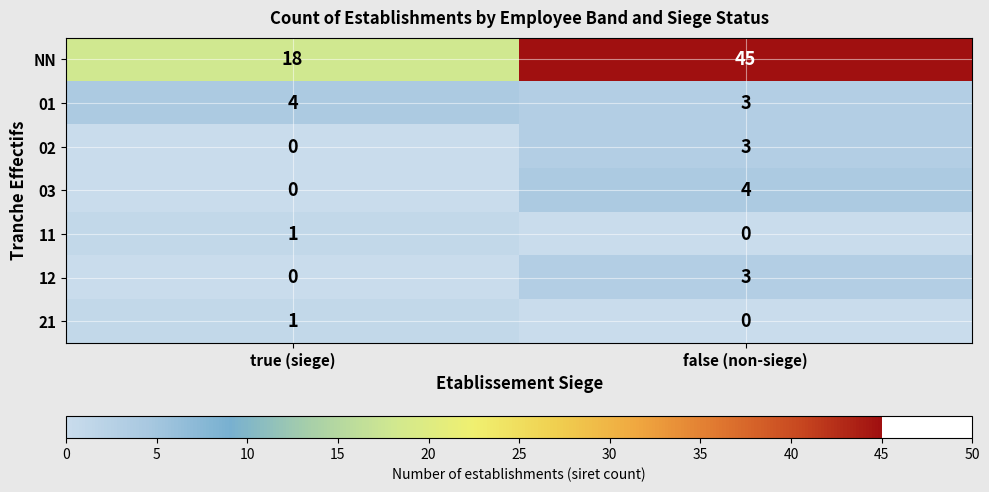

Between true (siege) and false (non-siege), which series saw the biggest shift?

NN